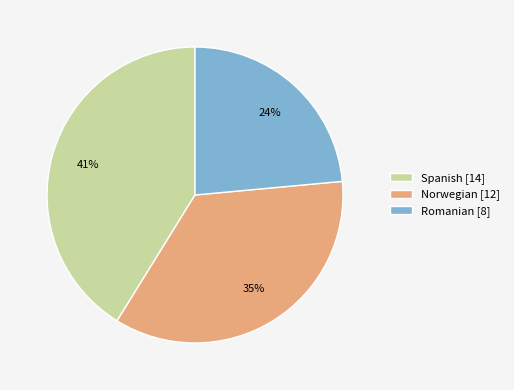

Combined, do Spanish and Romanian account for over 50%?

Yes